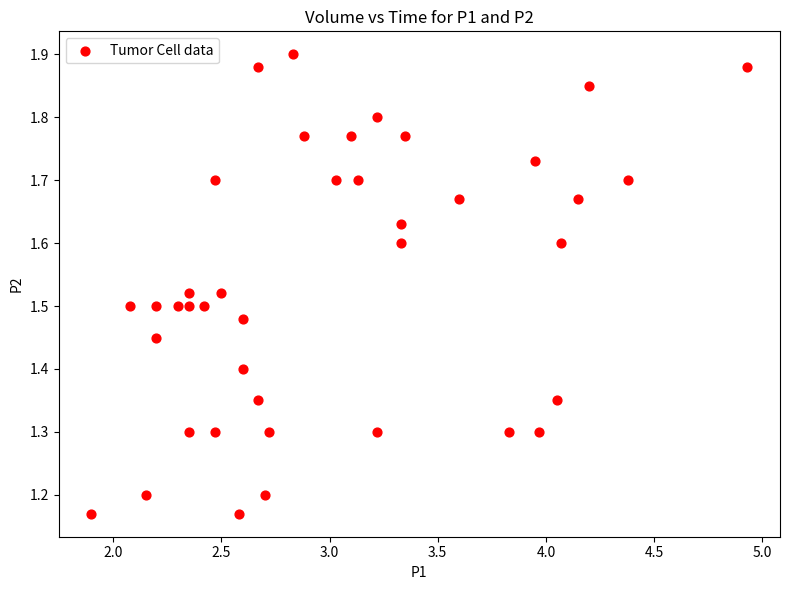

What is the range of Y values (max minus min)?

0.7